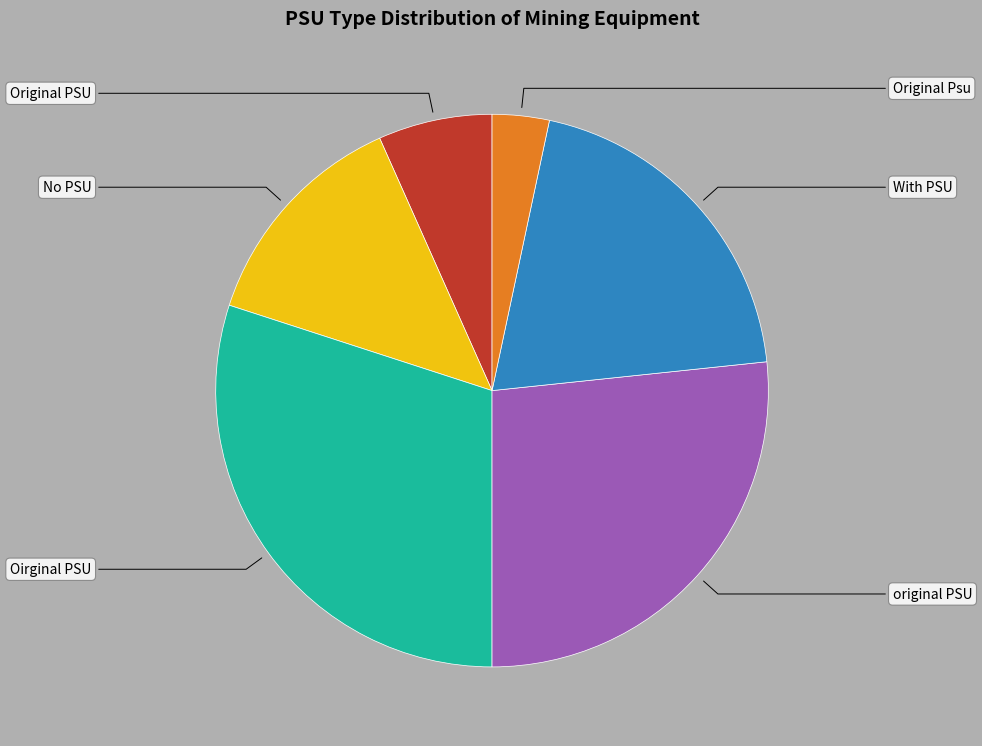

Approximately how many times larger is the value at original PSU compared to No PSU?

2.0